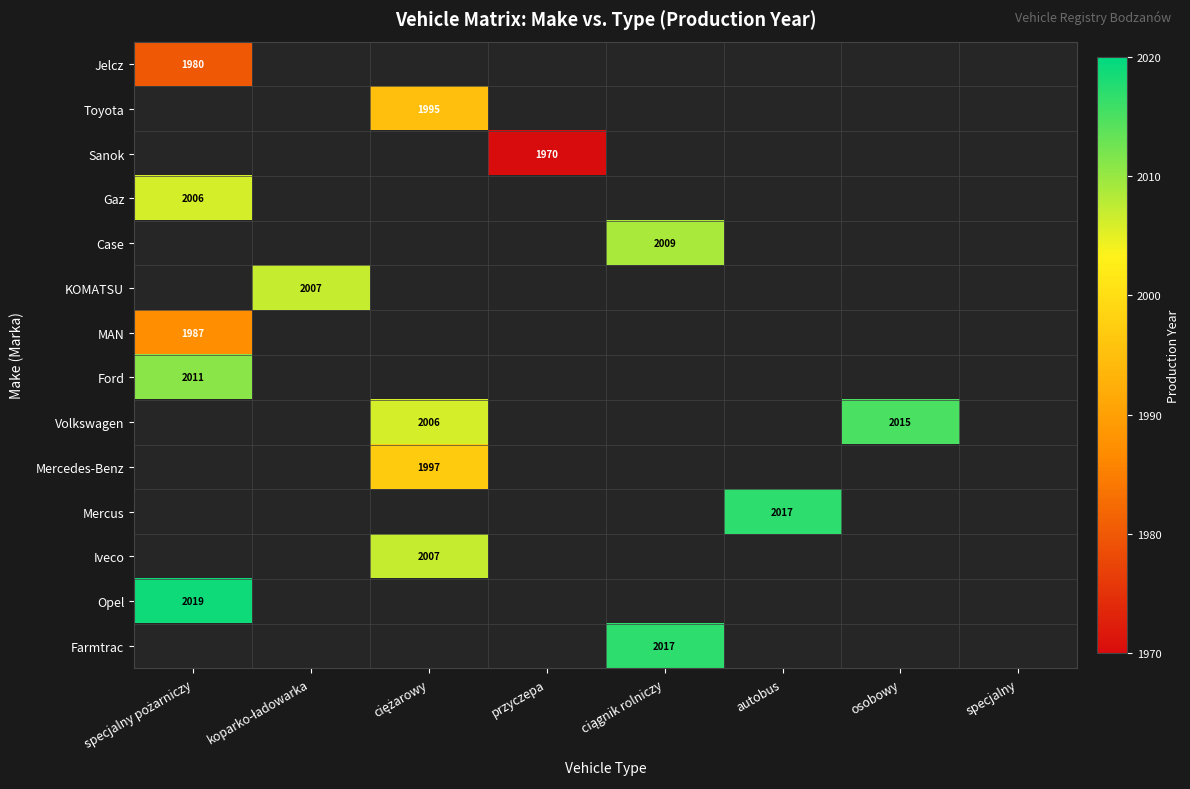

Is the value of Ford at specjalny greater than the value of Jelcz at koparko-ładowarka?

No